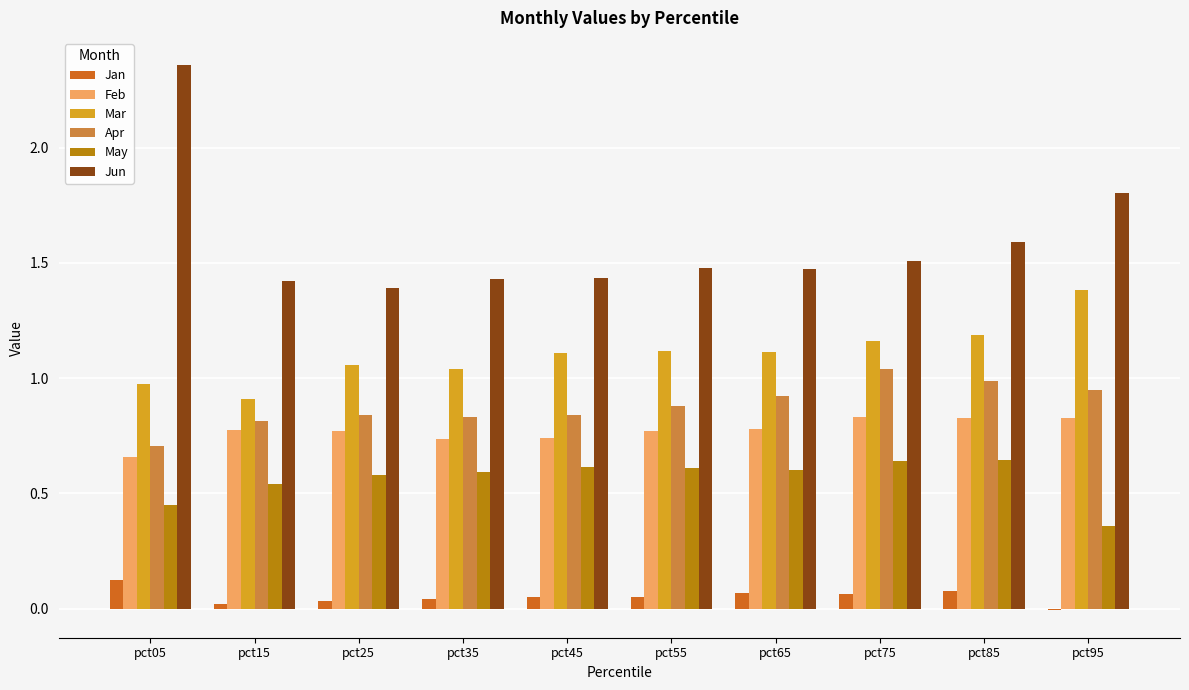

What is the difference between the maximum and minimum values in the Apr series?

0.3